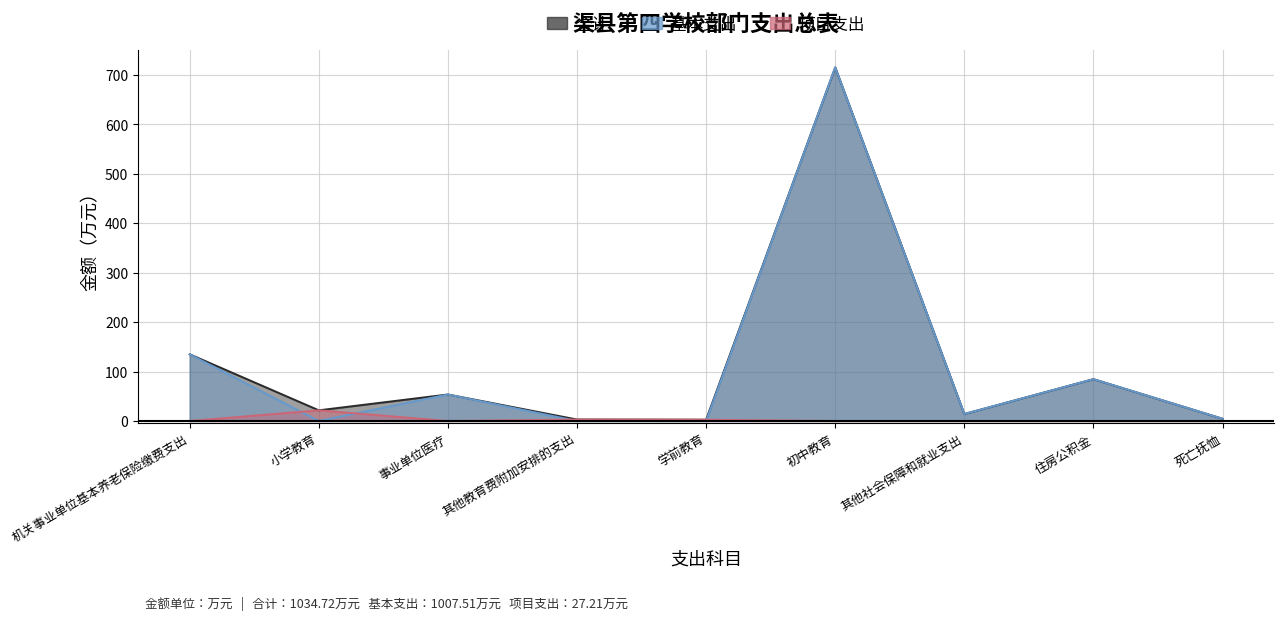

Reading right to left, list all the values displayed in this chart.

合计: 死亡抚恤=4.6	住房公积金=84.7	其他社会保障和就业支出=14.1	初中教育=715.5	学前教育=2.6	其他教育费附加安排的支出=3.0	事业单位医疗=53.7	小学教育=21.6	机关事业单位基本养老保险缴费支出=134.9
基本支出: 死亡抚恤=4.6	住房公积金=84.7	其他社会保障和就业支出=14.1	初中教育=715.5	学前教育=0.0	其他教育费附加安排的支出=0.0	事业单位医疗=53.7	小学教育=0.0	机关事业单位基本养老保险缴费支出=134.9
项目支出: 死亡抚恤=0.0	住房公积金=0.0	其他社会保障和就业支出=0.0	初中教育=0.0	学前教育=2.6	其他教育费附加安排的支出=3.0	事业单位医疗=0.0	小学教育=21.6	机关事业单位基本养老保险缴费支出=0.0